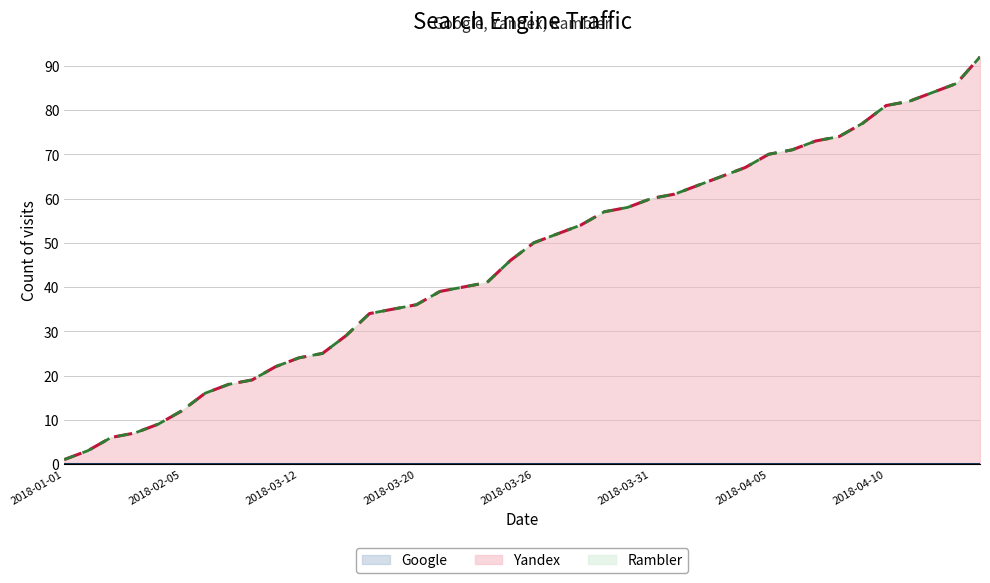

Is the value of Rambler (line) at 10 greater than the value of Google (line) at 39?

Yes